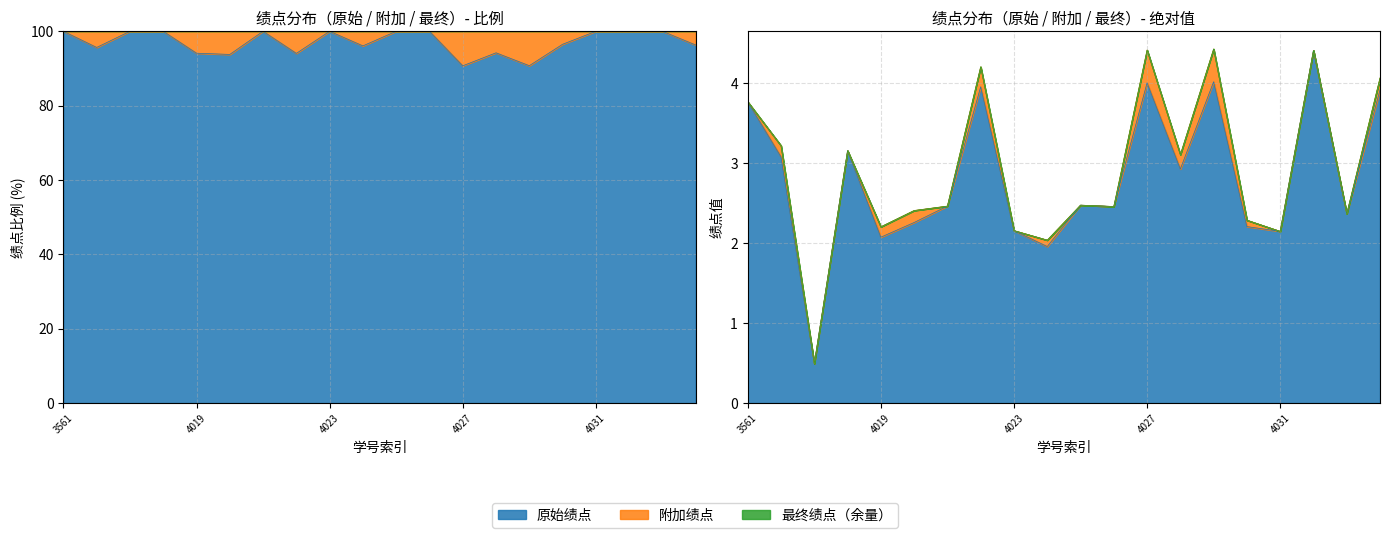

At which label does 最终绩点 reach its peak?

2016114029